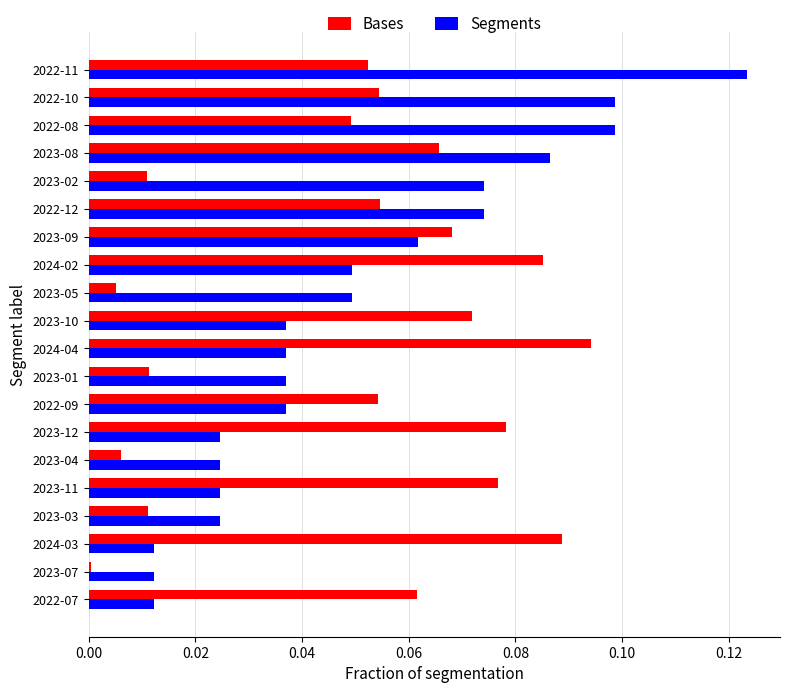

Which series has the largest range (max minus min)?

Segments